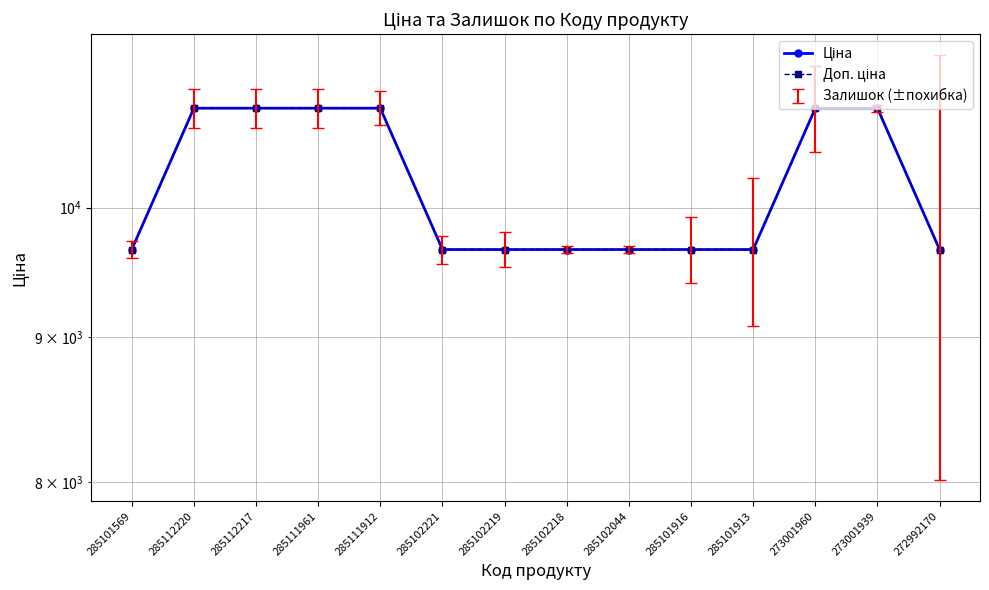

Is it true that Ціна equals 9664.7 at 285101569?

True